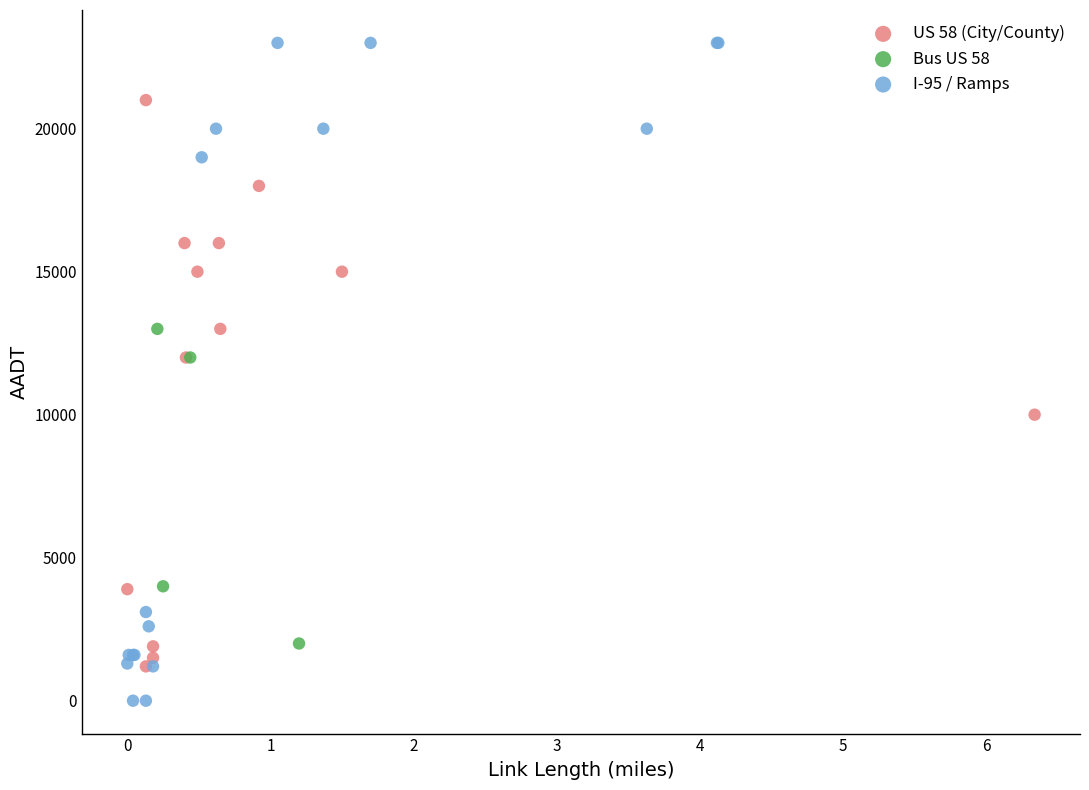

What are all the series names shown in the legend?

US 58 (City/County), Bus US 58, I-95 / Ramps